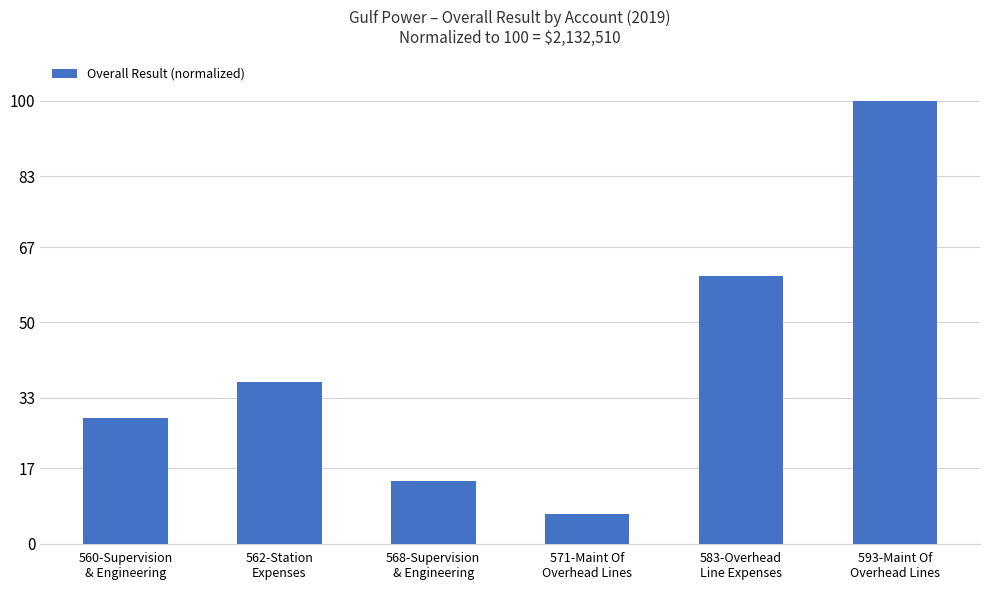

What position from the left is 583-Overhead
Line Expenses?

5